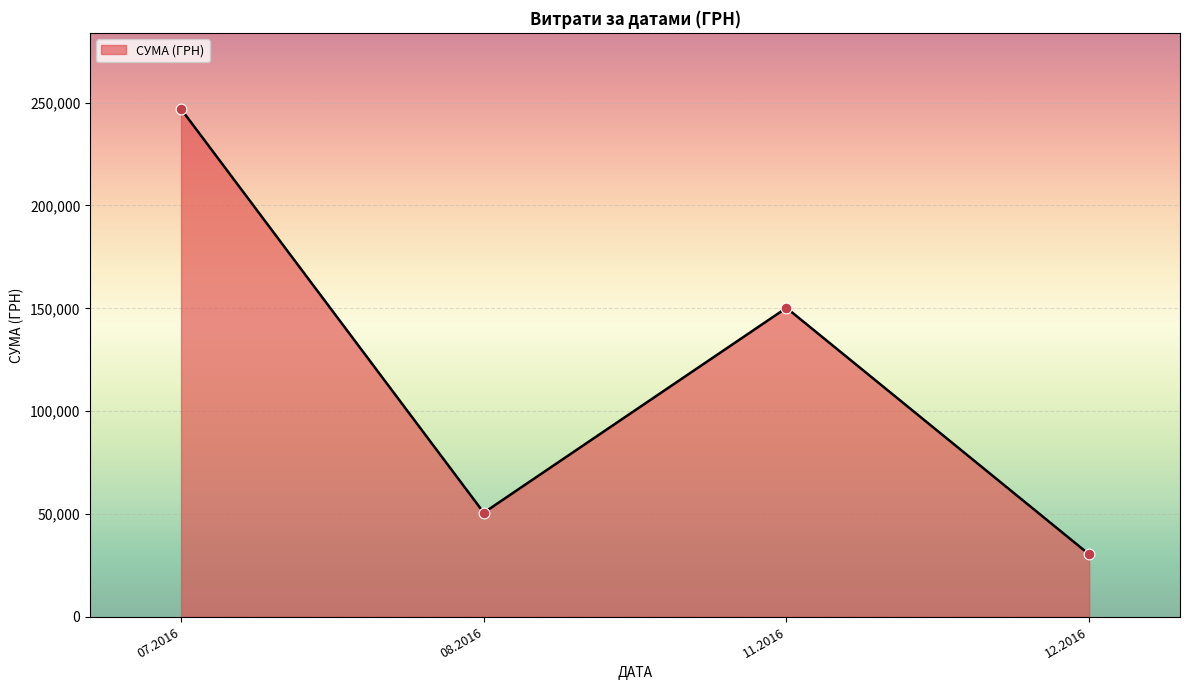

Between 12.2016 and 07.2016, which is larger?

07.2016